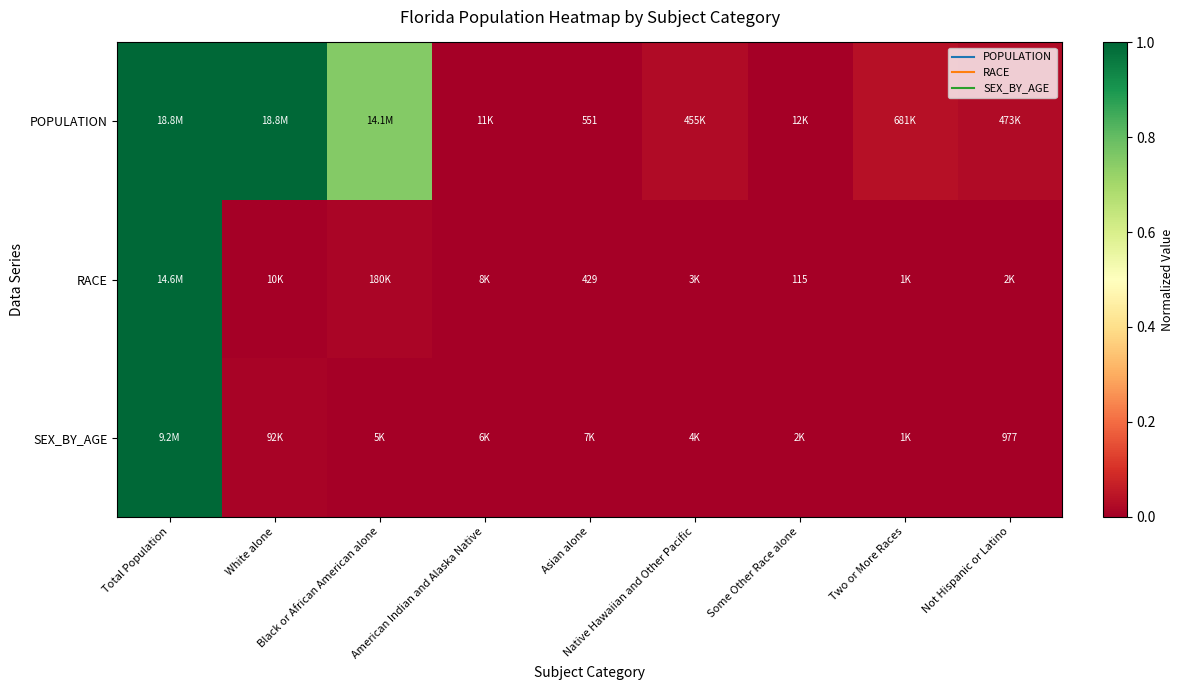

What is the maximum value for RACE?

1.0